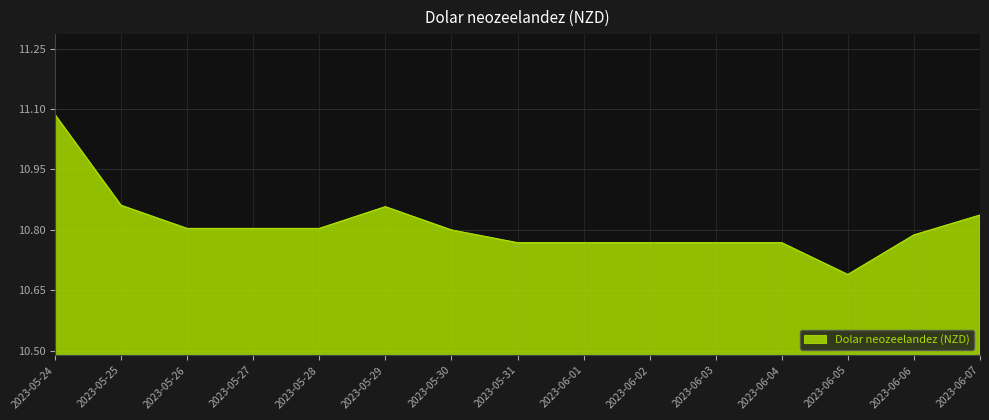

At which label is the value closest to 10?

2023-06-05